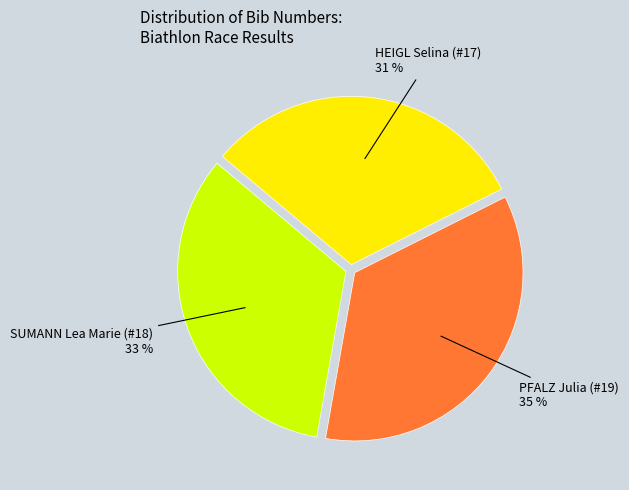

Is it true that HEIGL Selina (#17) is 31% of the pie?

True